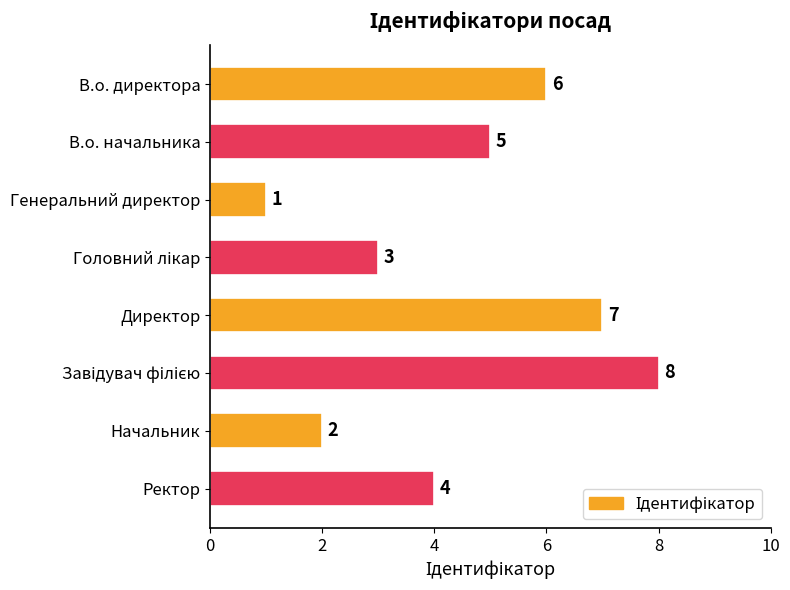

At which category does the chart reach its minimum across all series?

Генеральний директор